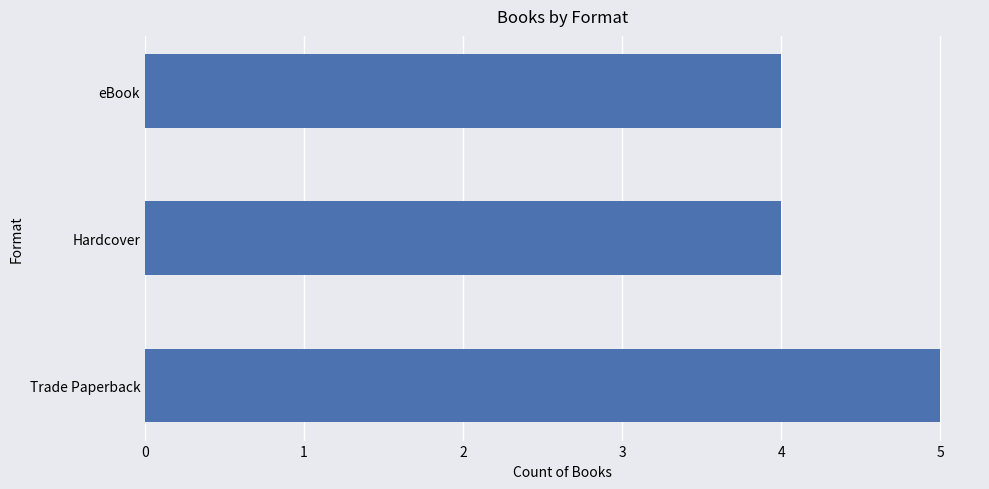

True or false: the data shows 3 at eBook.

False